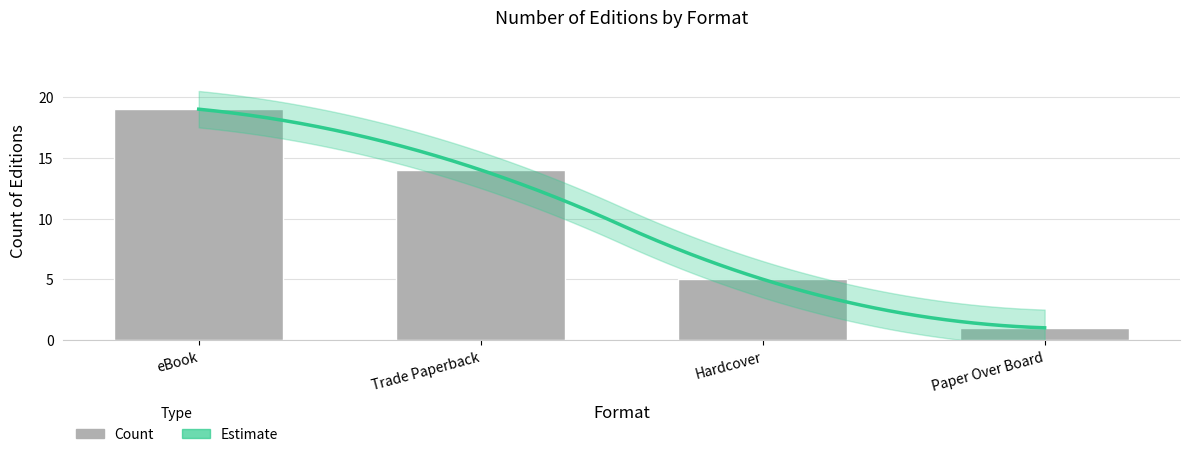

Does the chart contain stacked bars?

No